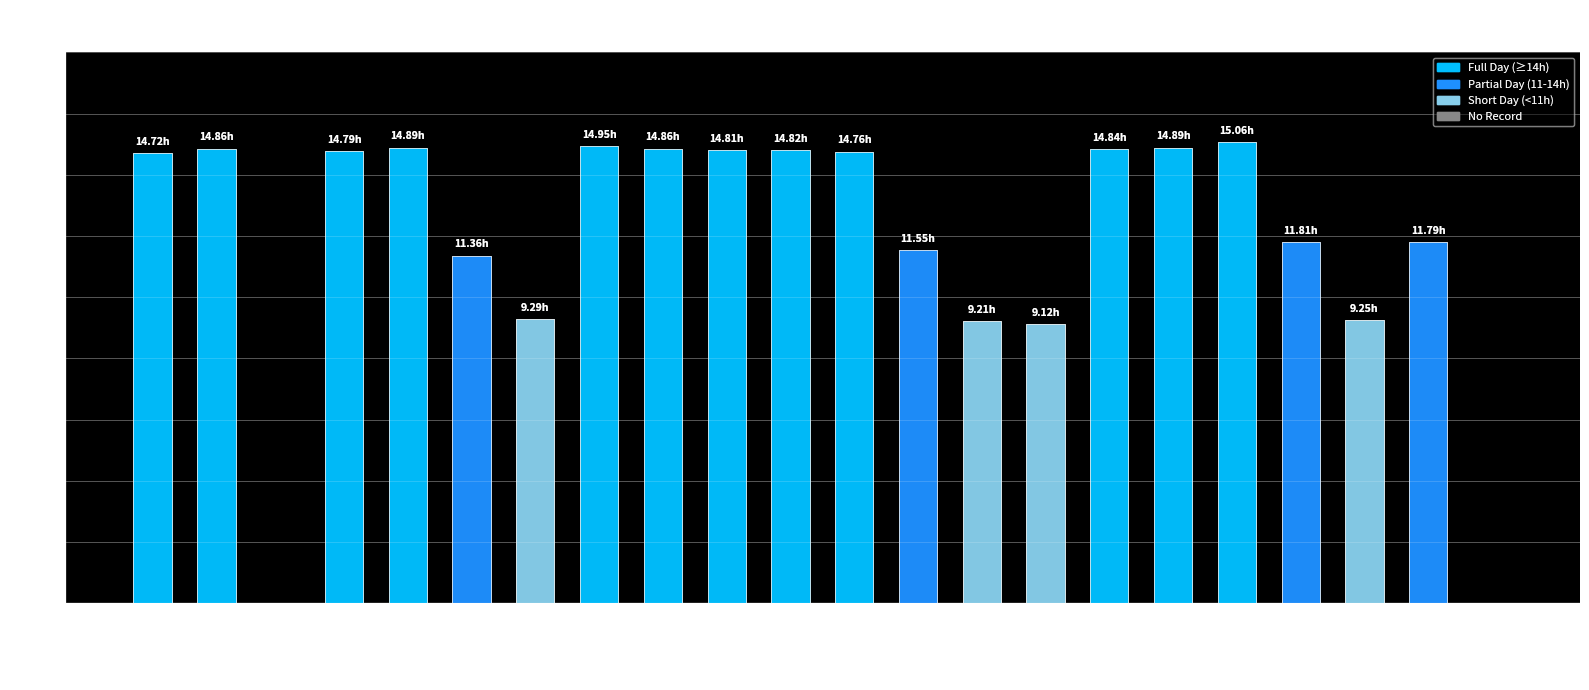

Which has a higher value, 10-Tue or 22-Sun?

10-Tue